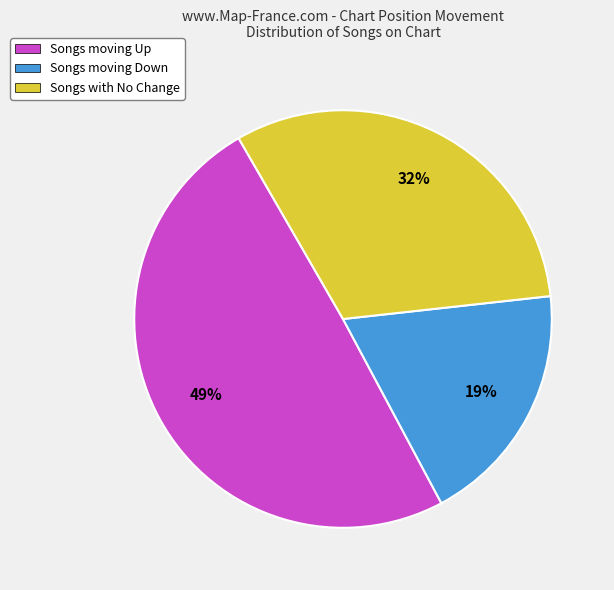

Between Songs moving Down and Songs with No Change, which is larger?

Songs with No Change